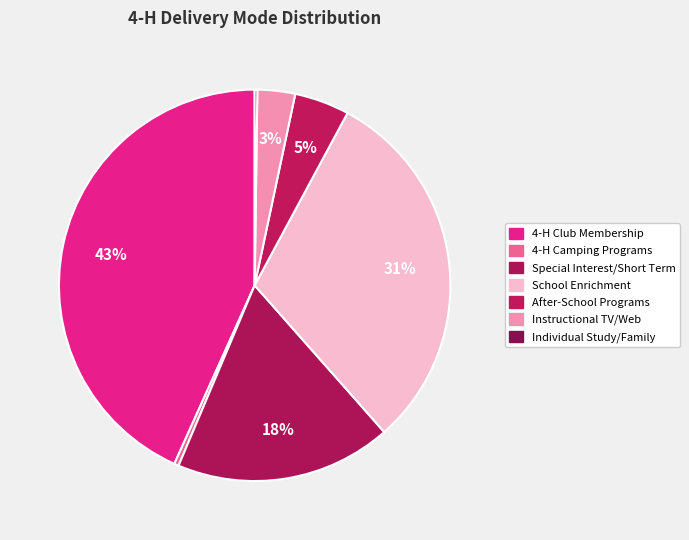

The Individual Study/Family slice represents 0% of the pie. True or false?

True